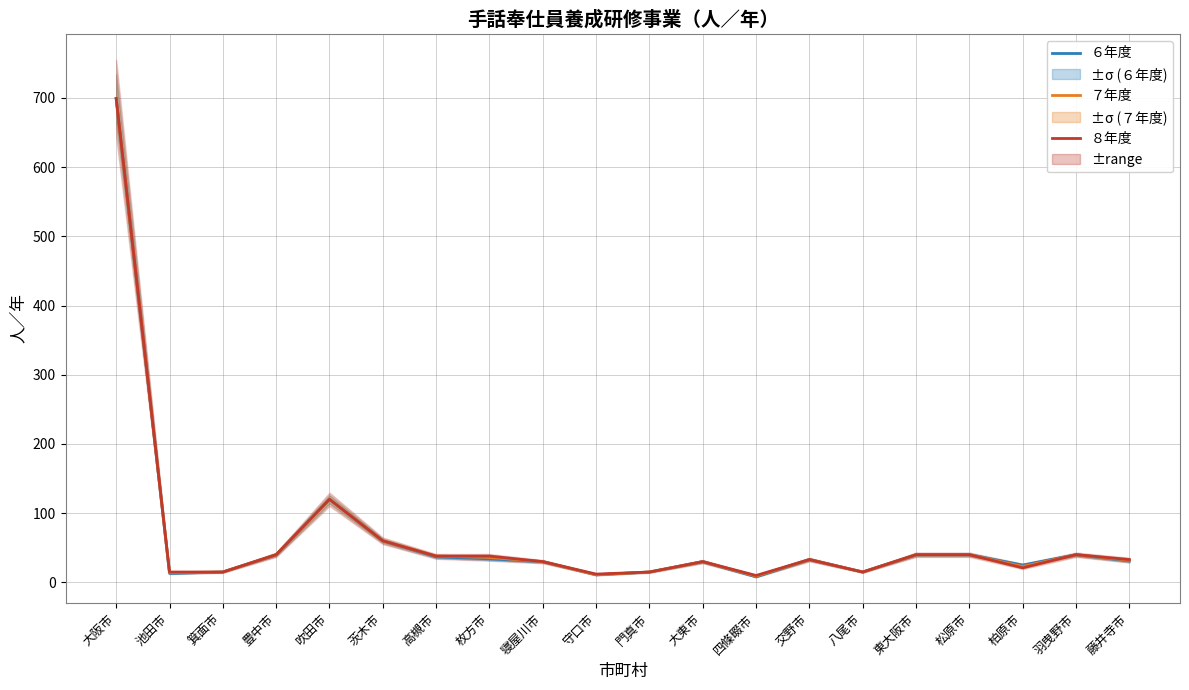

Which has a higher value, 東大阪市 or 羽曳野市?

東大阪市